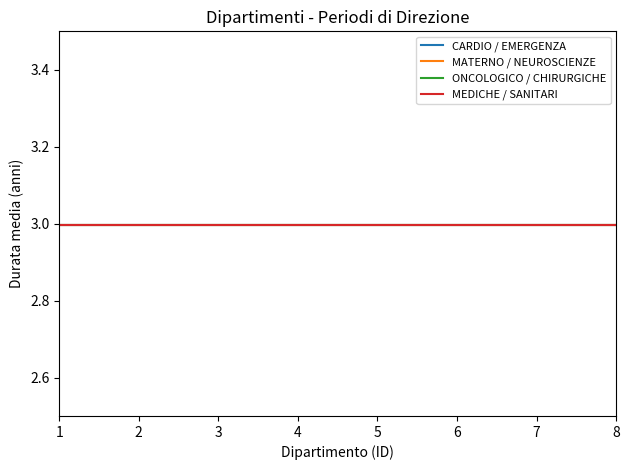

At which category is the sum across all series the highest?

1